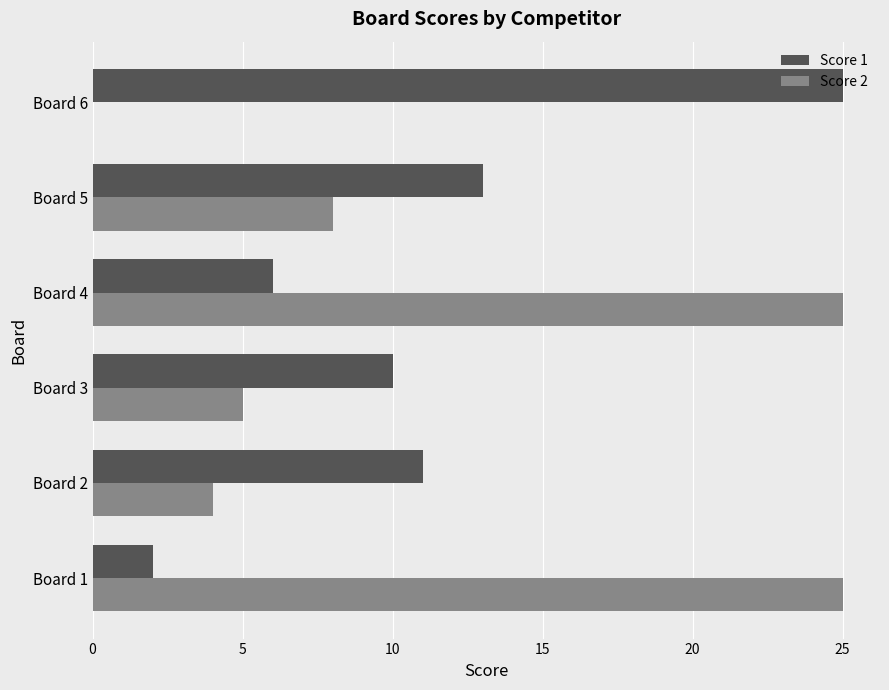

Is it true that Score 1 equals 17 at Board 3?

False